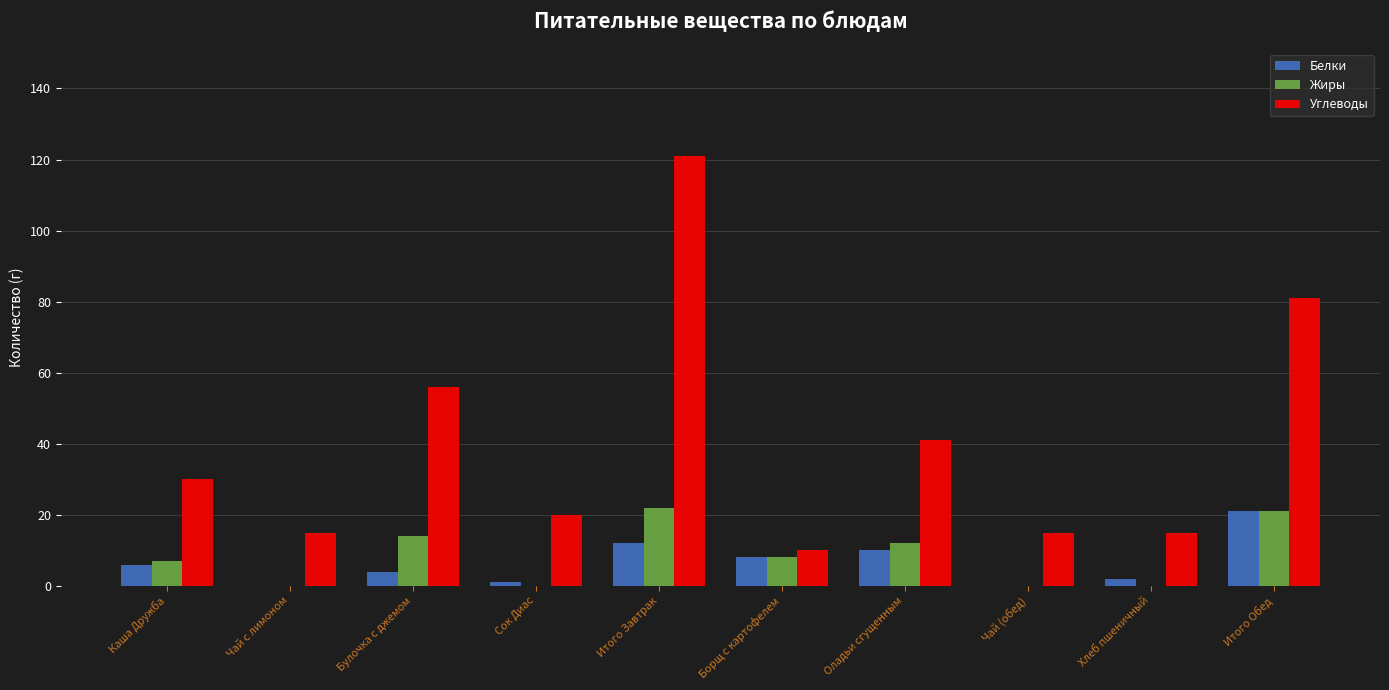

At which category is the sum across all series the highest?

Итого Завтрак